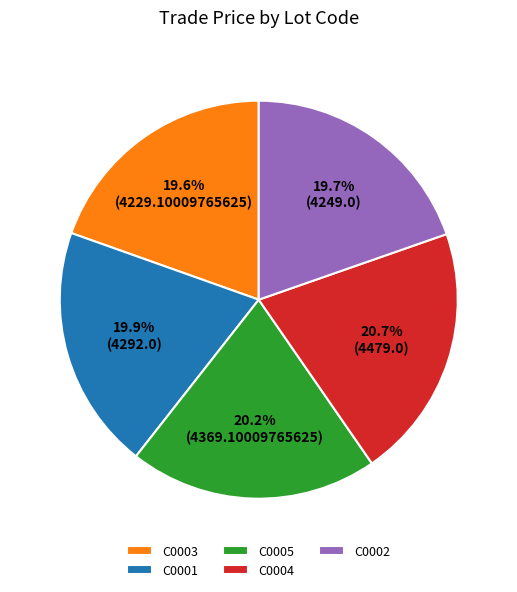

Is the sum of C0002 and C0003 greater than half?

No